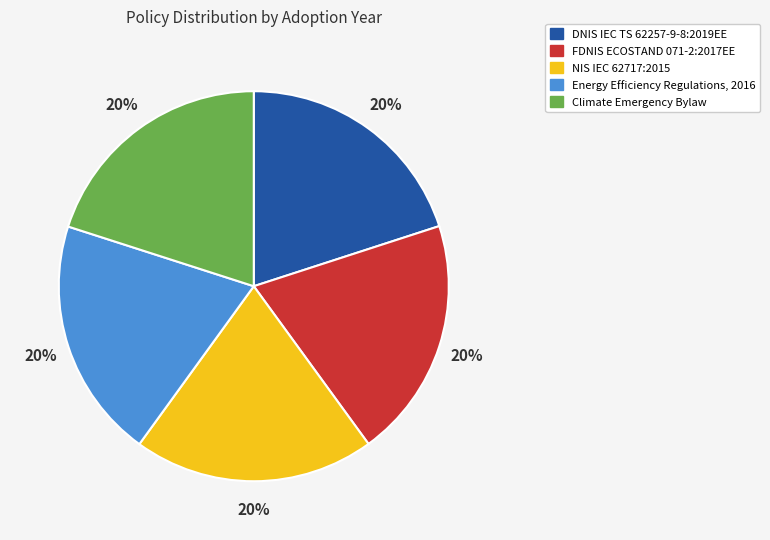

Is there any slice that represents more than half of the pie?

No